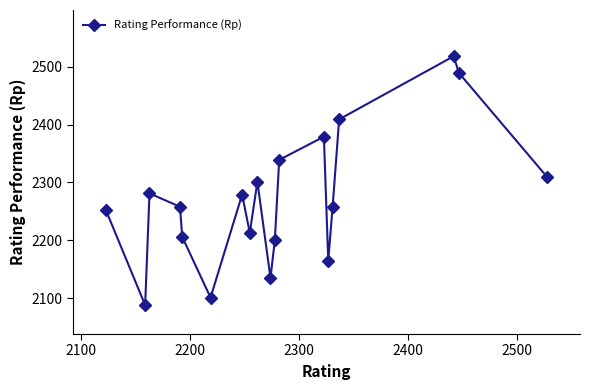

What is the sum of all values?

43179